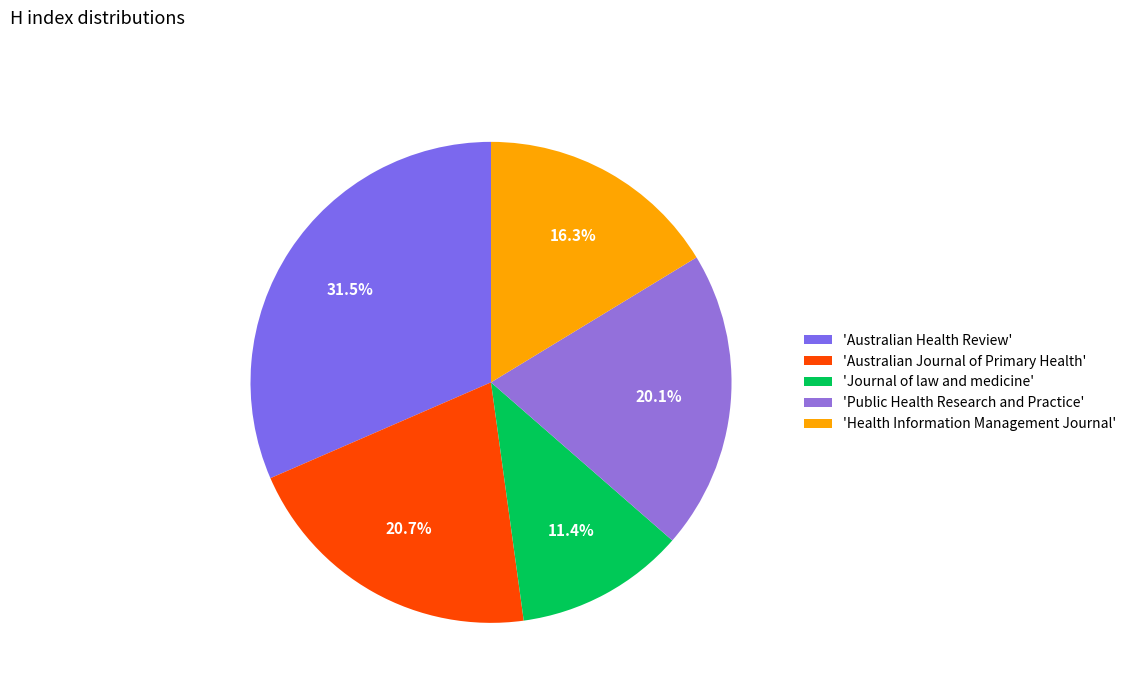

How many segments does this pie chart have?

5